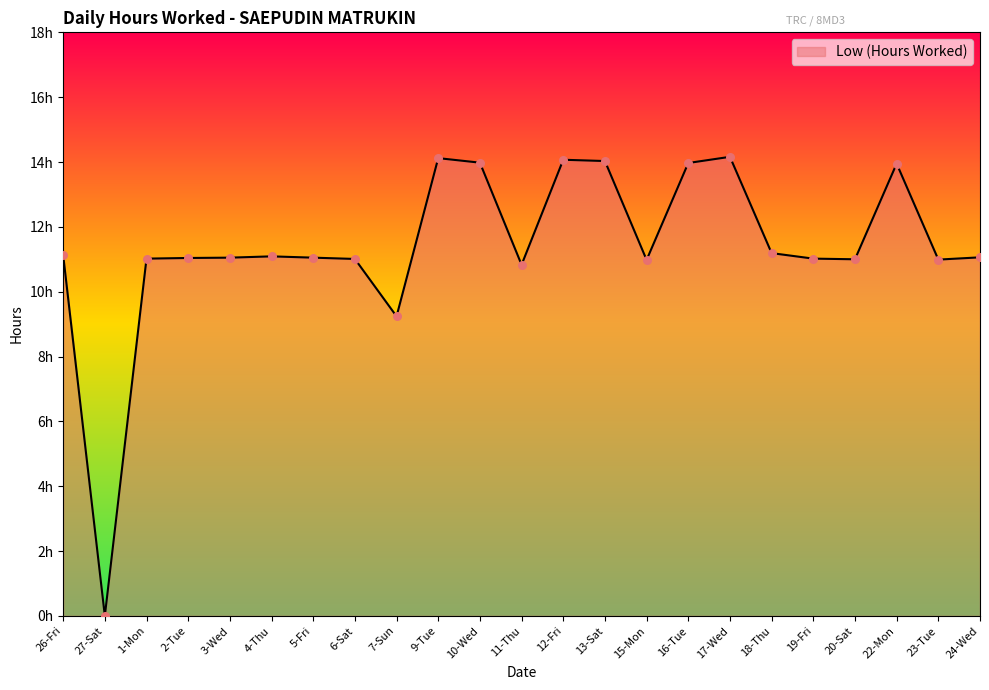

Between 7-Sun and 11-Thu, which is larger?

11-Thu